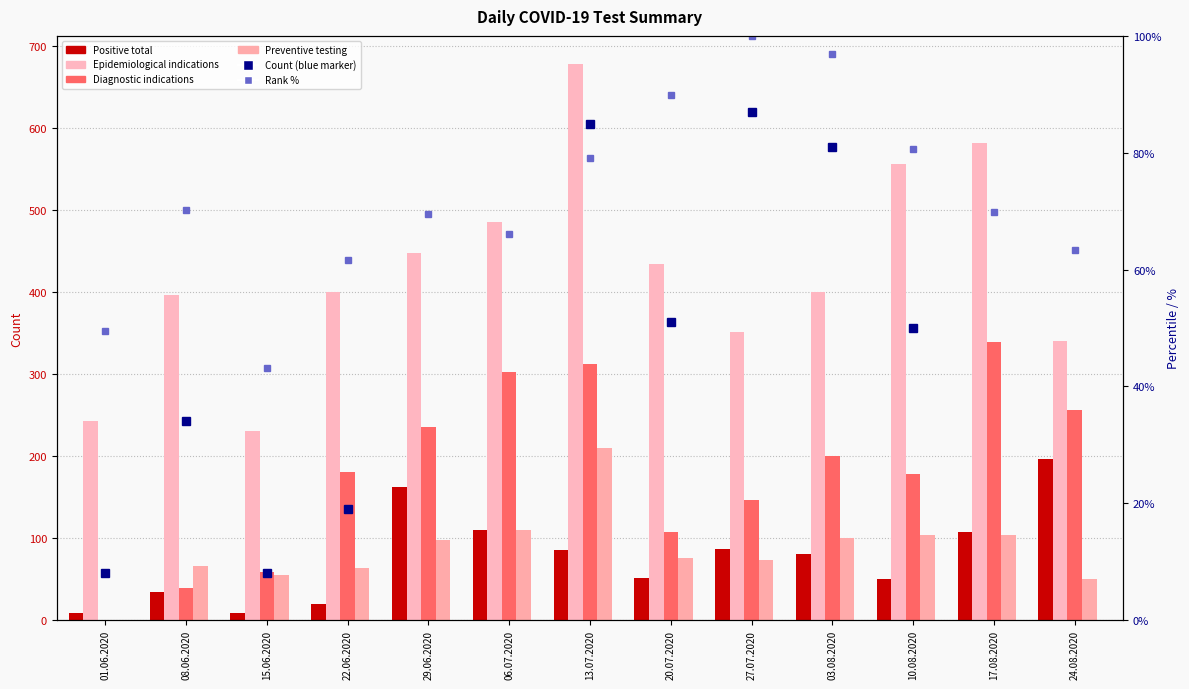

How many distinct data groups are displayed?

6